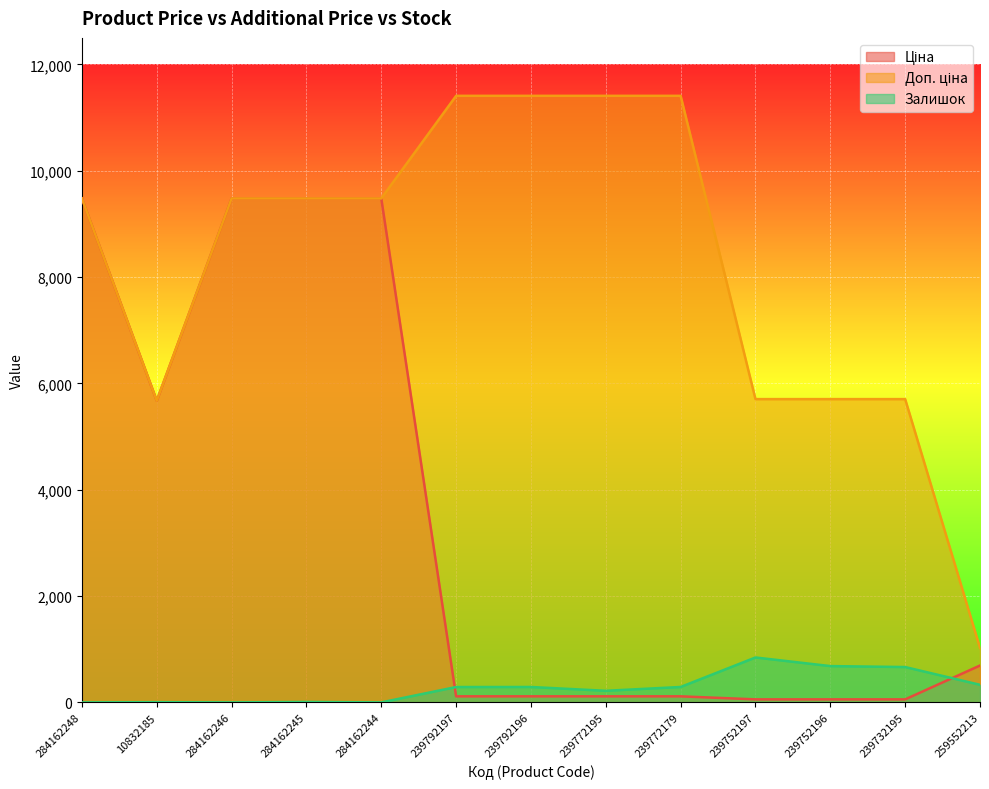

Where does the Доп. ціна series first go above 9480?

284162248